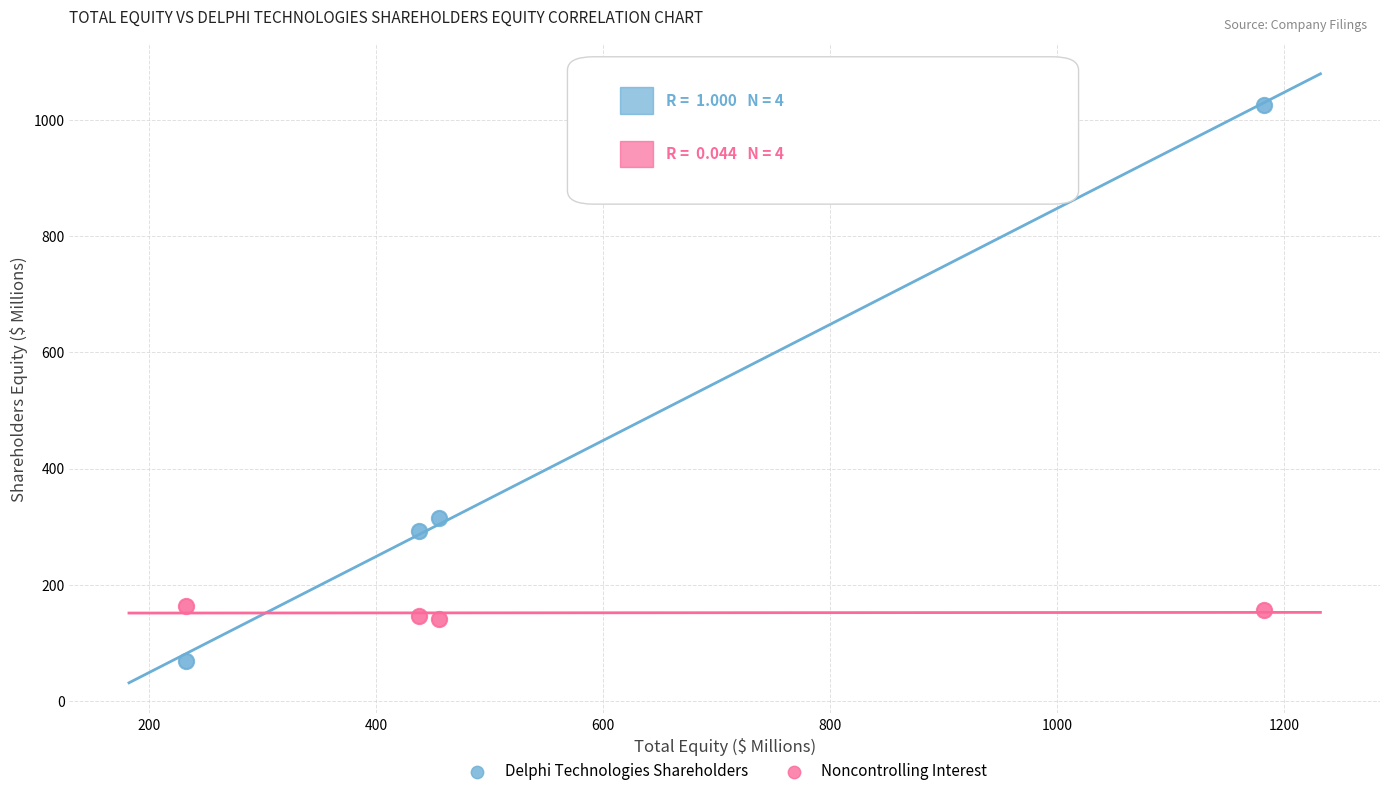

Which series has the widest spread of Y values?

Delphi Technologies Shareholders